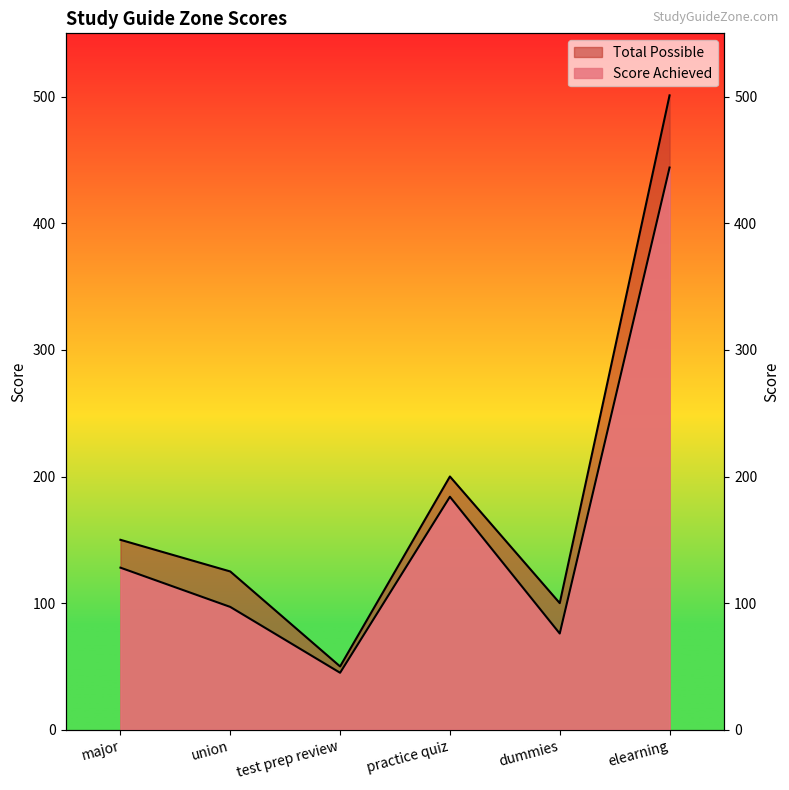

What is the sum of the Score Achieved values at test prep review and union?

142